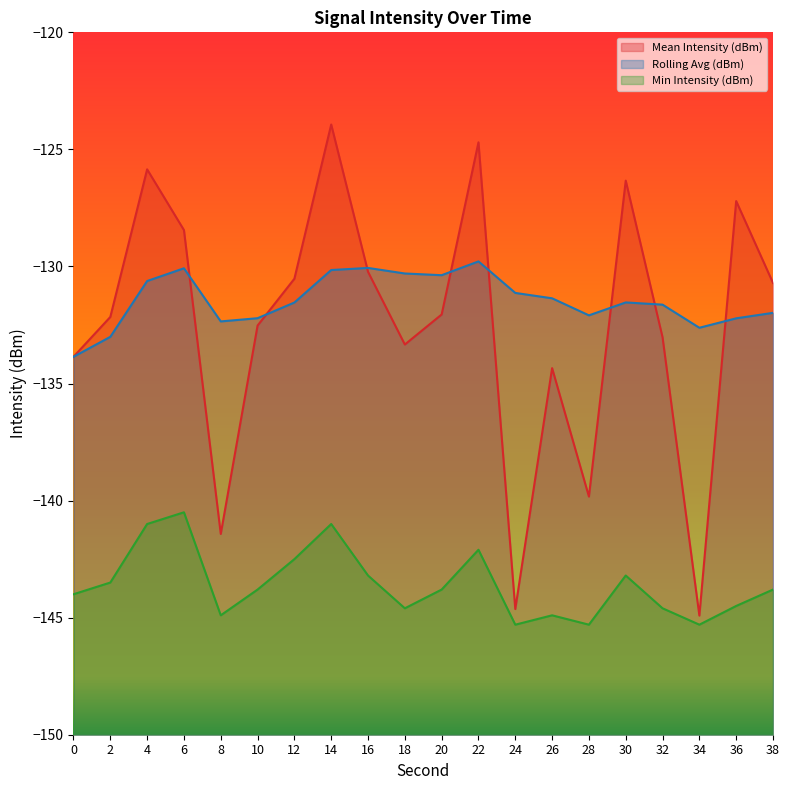

Where does the Min Intensity (dBm) series first go above -143?

4